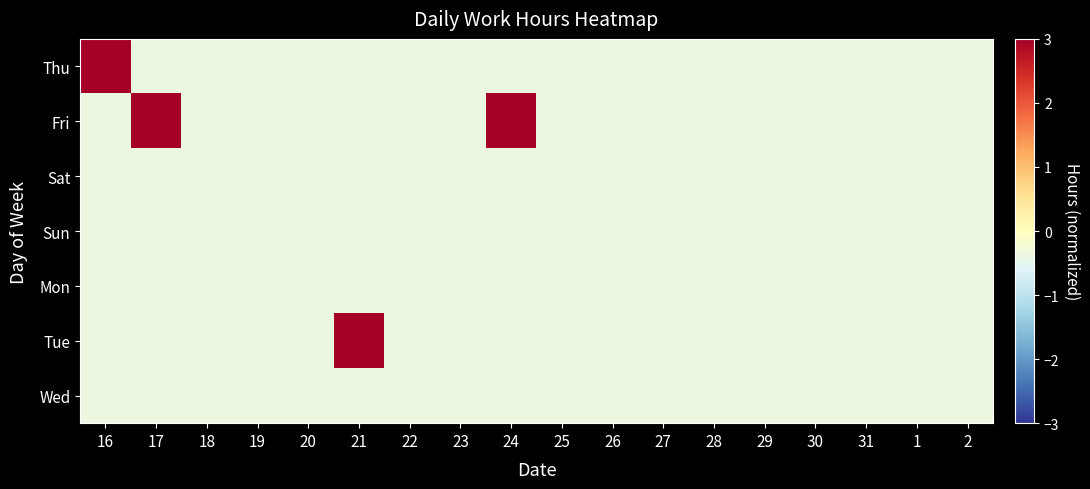

Rank the series at 26 from highest to lowest value.

Thu, Fri, Sat, Sun, Mon, Tue, Wed